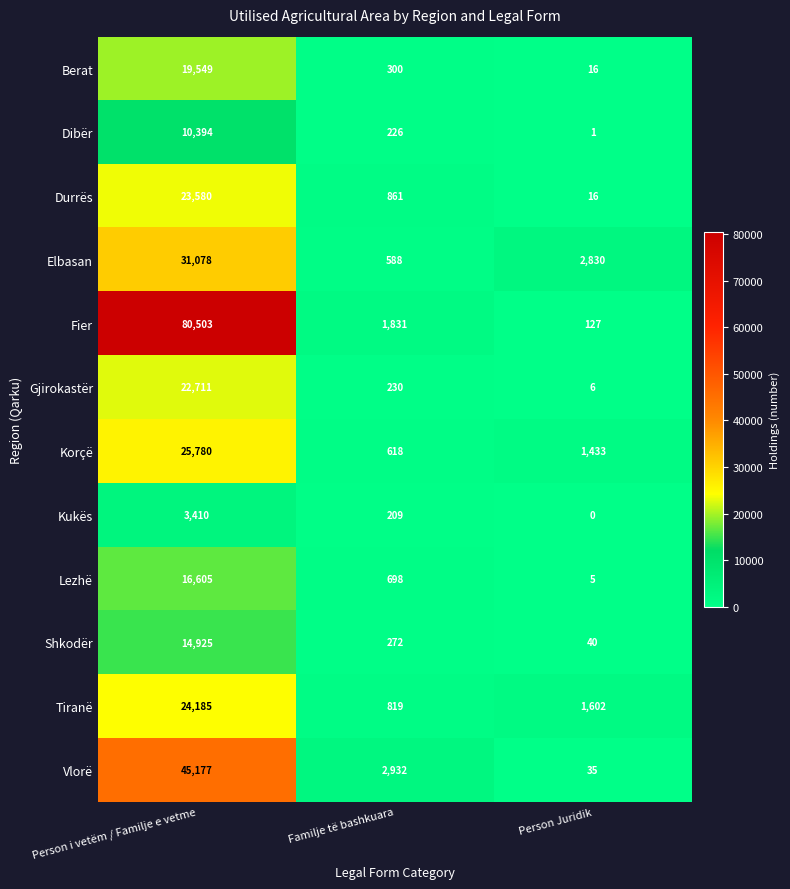

At which category is the sum across all series the highest?

Person i vetëm / Familje e vetme